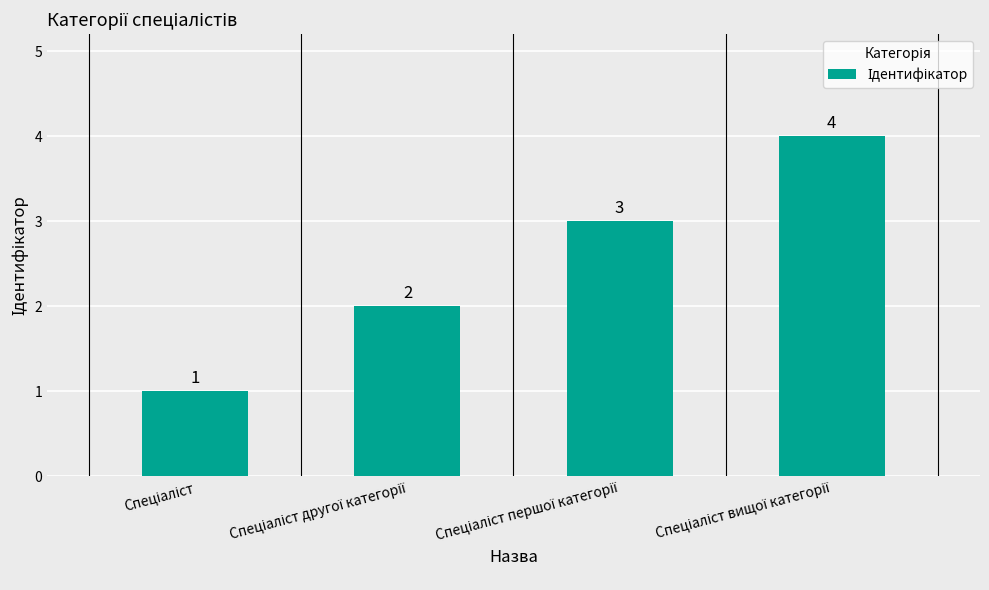

What is the smallest value displayed?

1